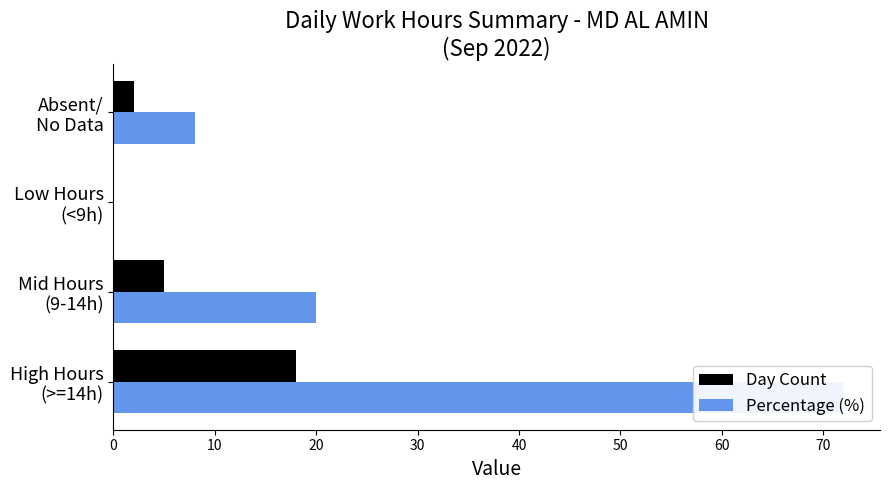

Which series has the widest spread of values?

Percentage (%)